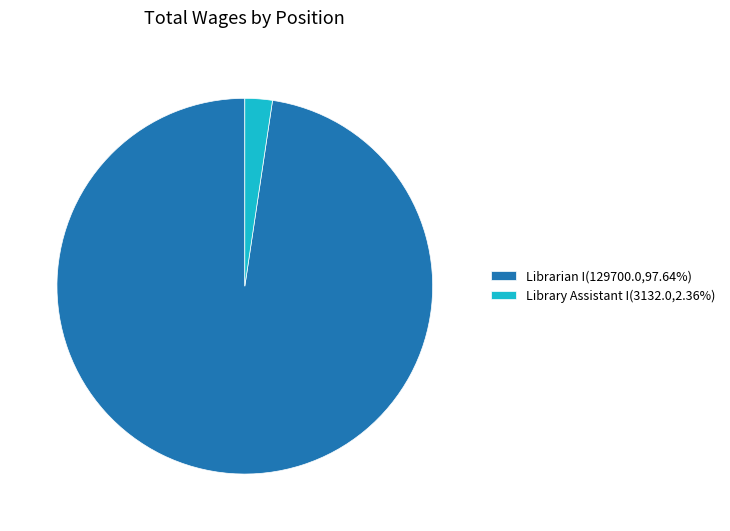

Is there any slice that represents more than half of the pie?

Yes